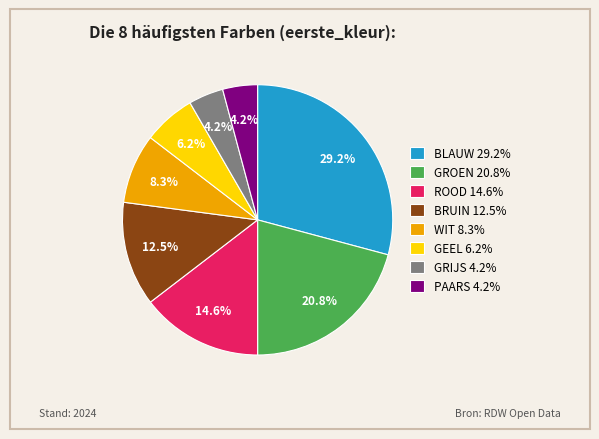

Does any single category account for the majority?

No